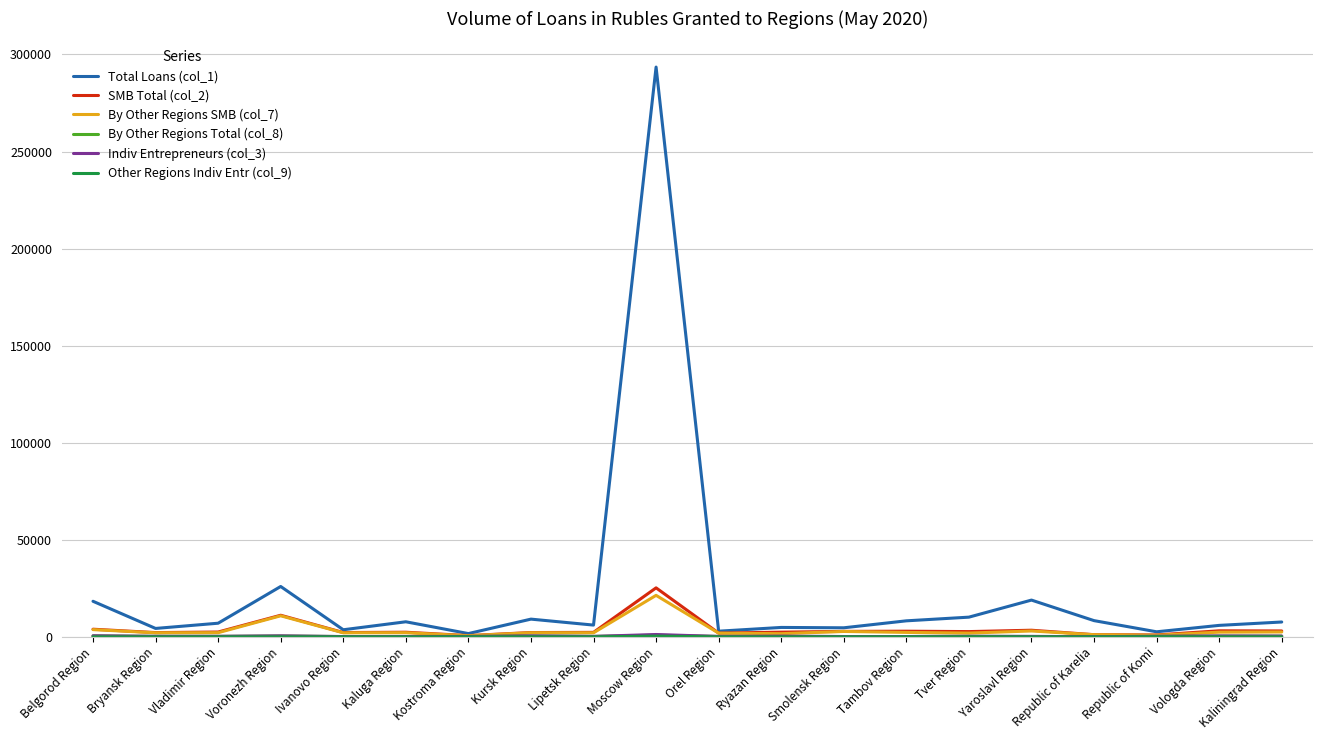

What is the sum of all By Other Regions SMB (col_7) values?

69532